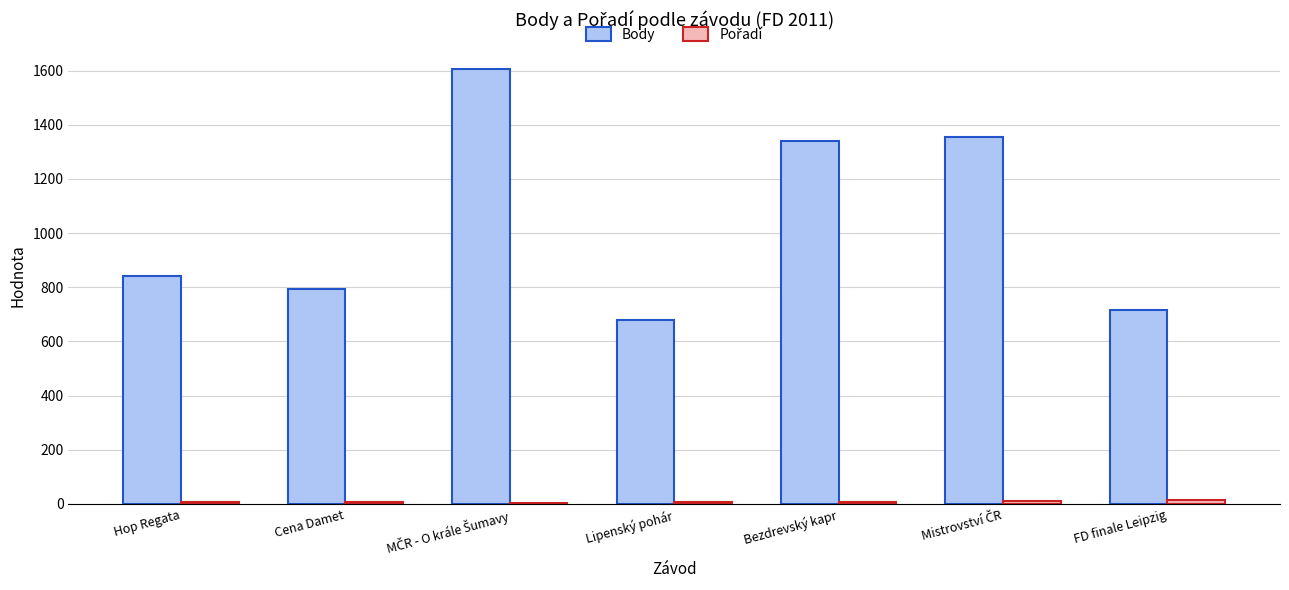

What is the sum of all Body values?

7333